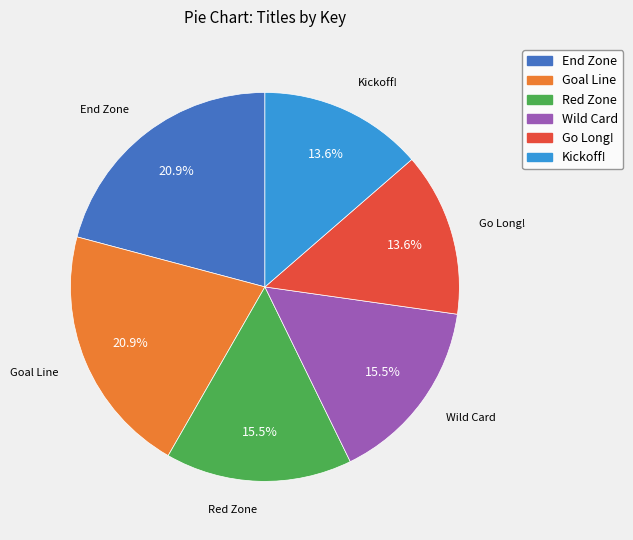

What percentage is the Kickoff! slice, to the nearest percent?

14%